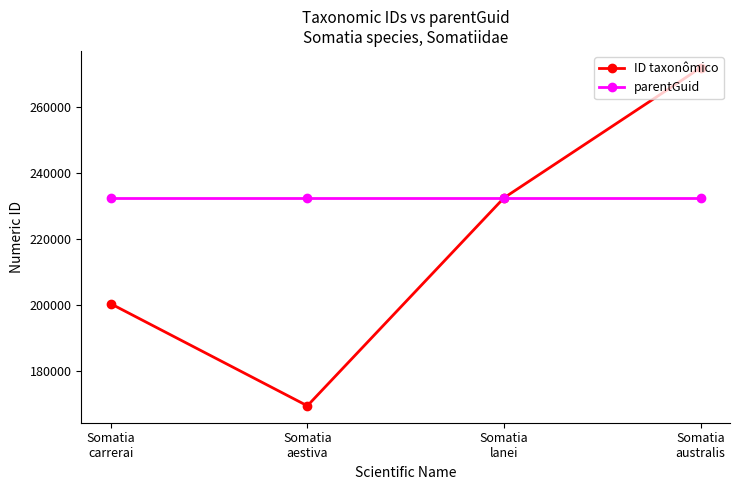

How many intersections are there between parentGuid and ID taxonômico?

1